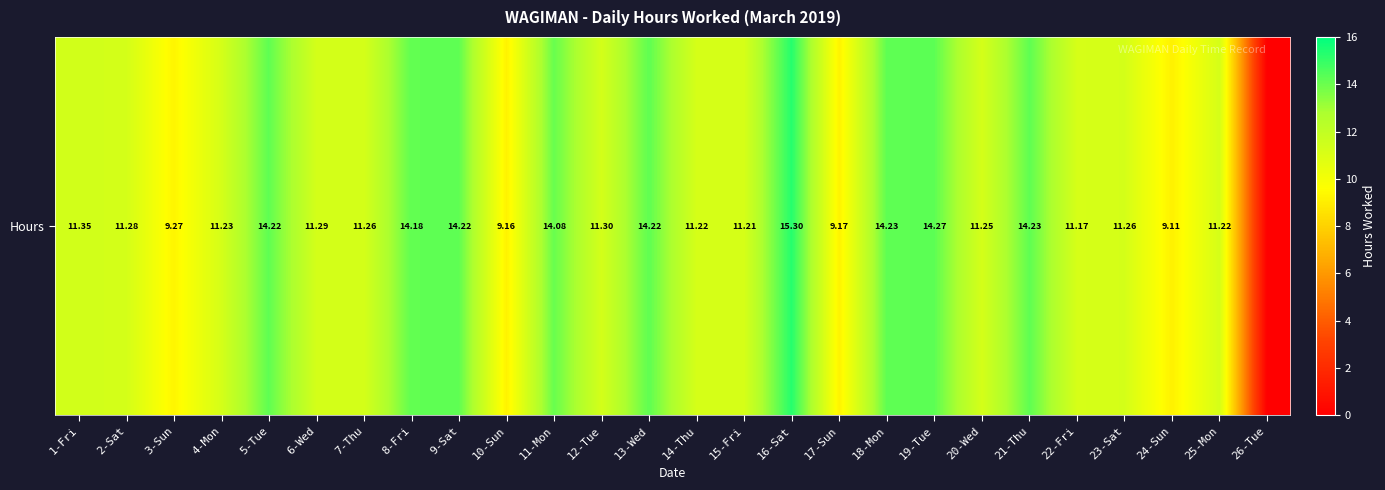

What is the difference between the values at 17-Sun and 11-Mon?

4.9